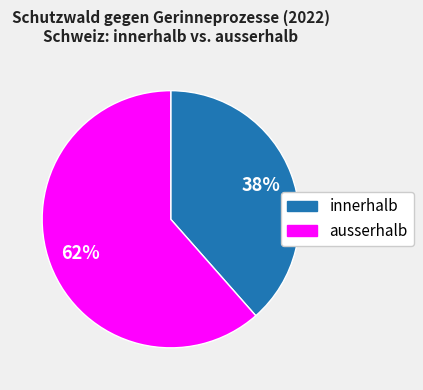

To the nearest percent, what is the average slice percentage?

50%